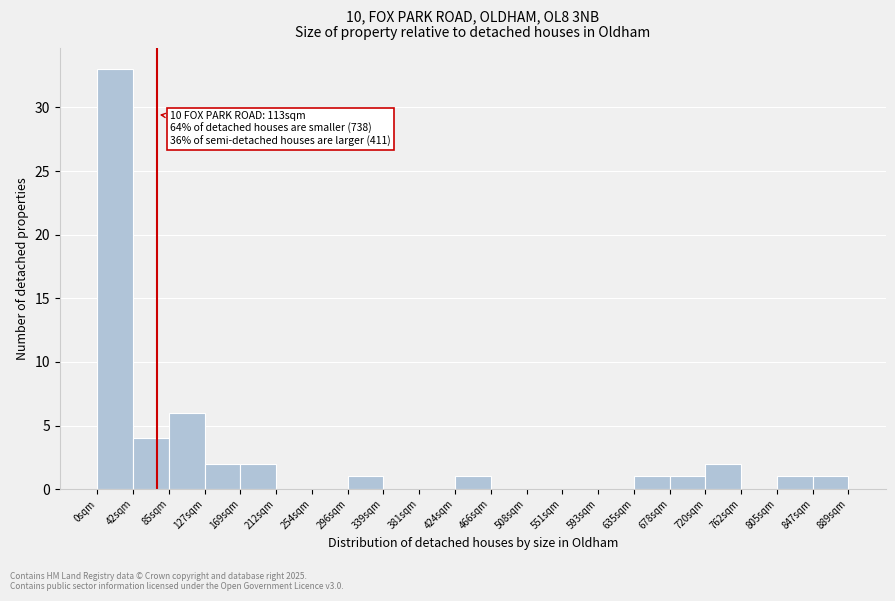

Which range on the x-axis has the tallest bar?

0 to 40